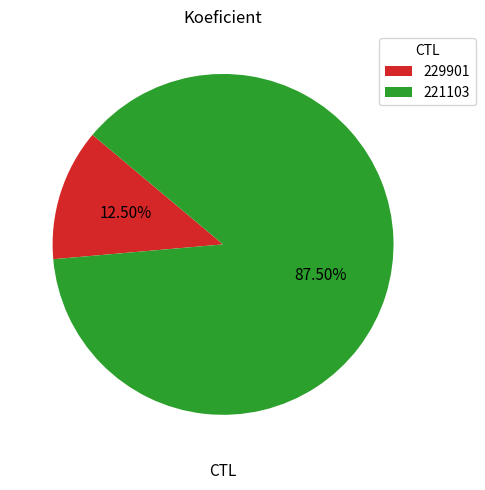

To the nearest percent, what is the difference between the largest and smallest slice percentages?

75%